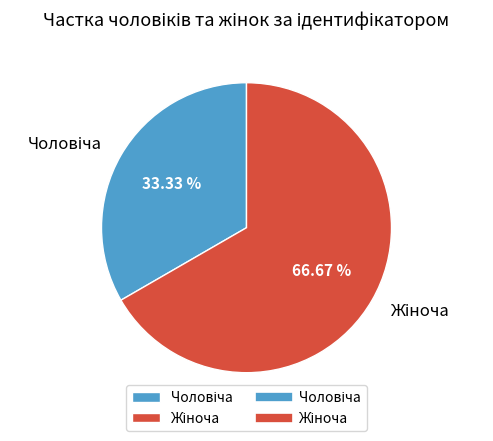

Does any single category account for the majority?

Yes